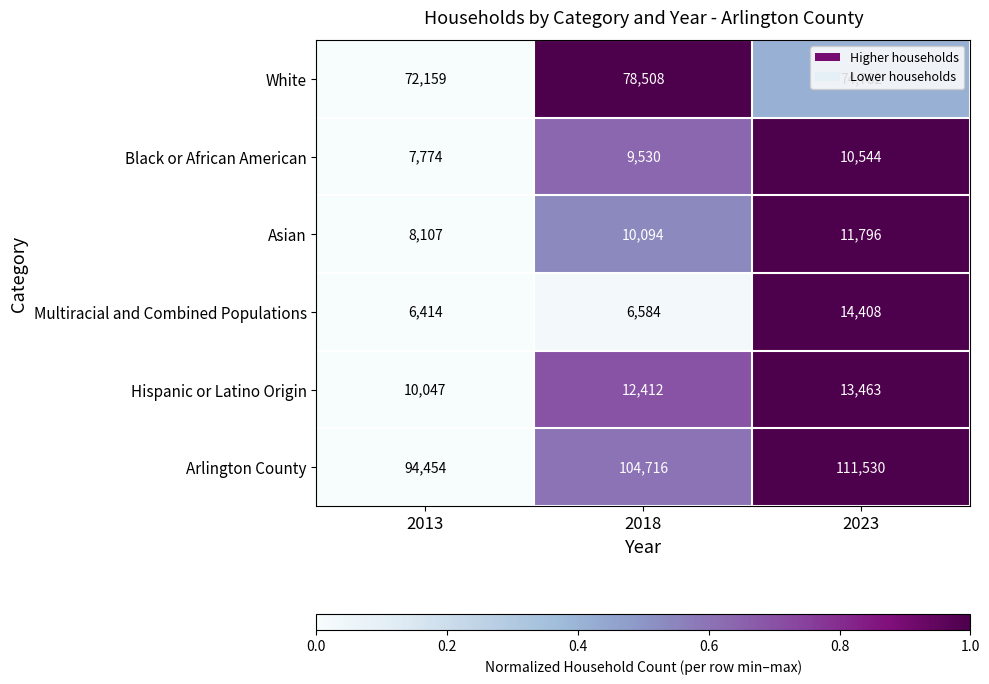

True or false: Arlington County has a value of 111530 at 2023.

True